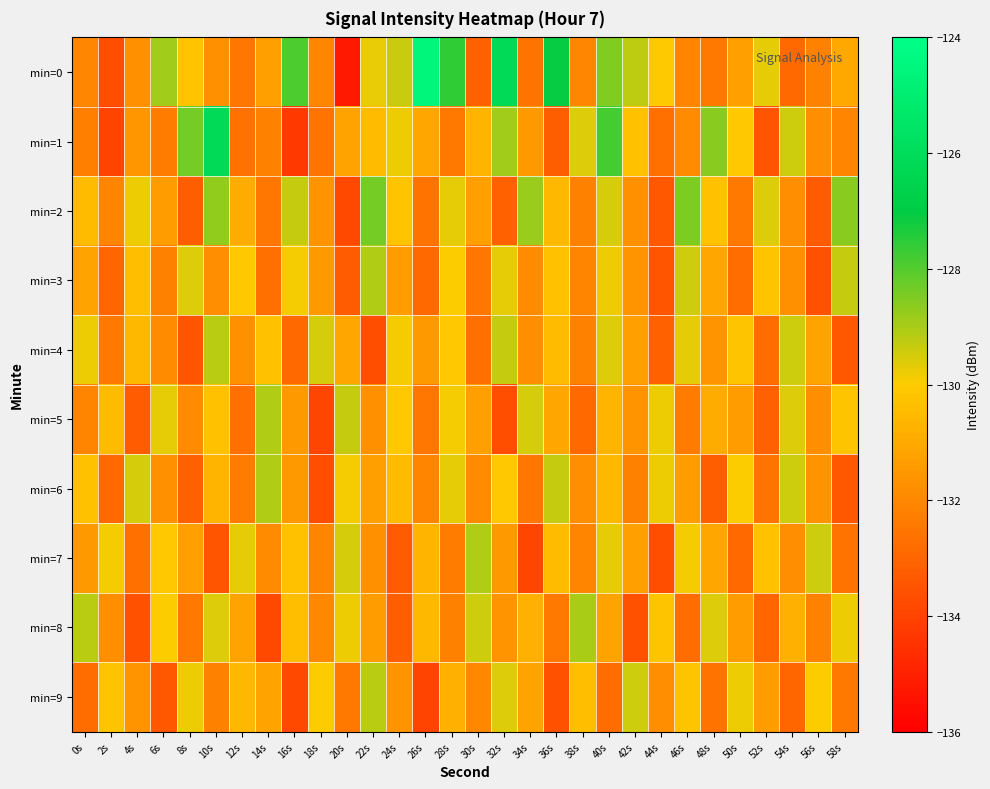

Which series has the widest spread of values?

min=0